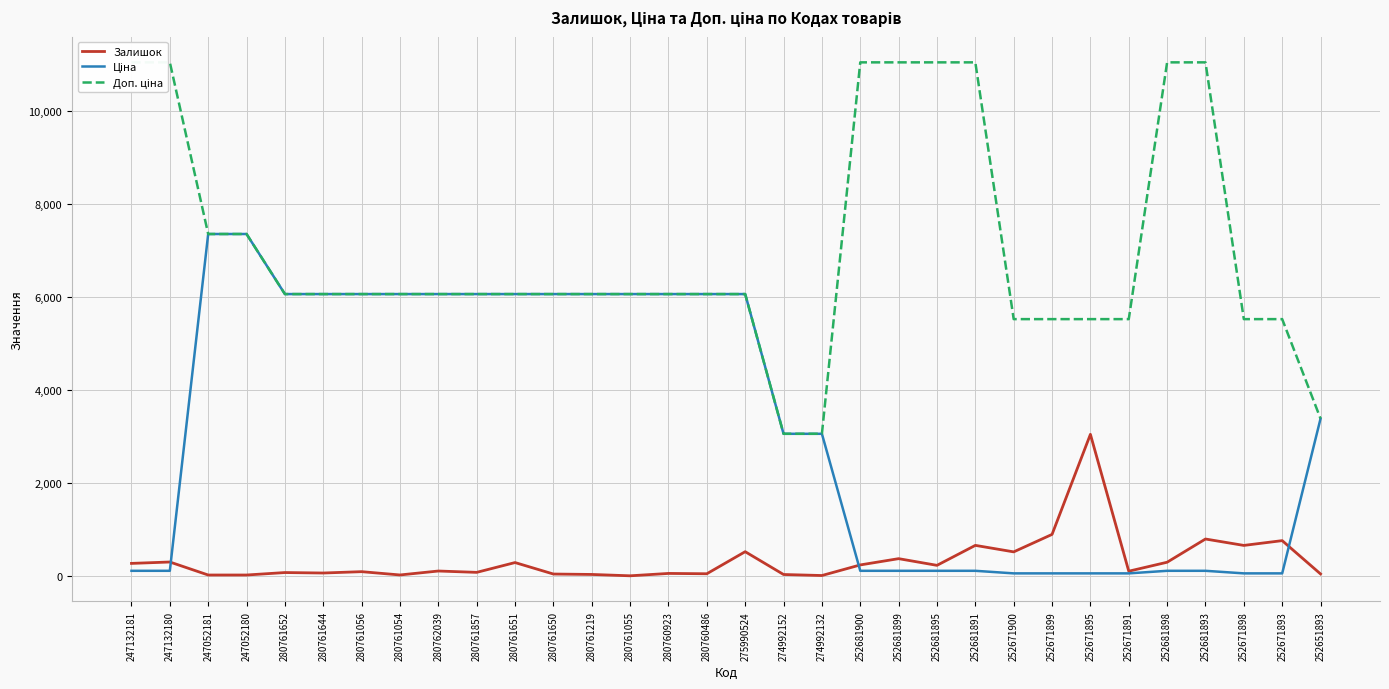

Reading left to right, list all the values displayed in this chart.

Залишок: 247132181=270.0	247132180=300.0	247052181=20.0	247052180=20.0	280761652=73.0	280761644=63.0	280761056=92.0	280761054=21.0	280762039=106.0	280761857=77.0	280761651=288.0	280761650=41.0	280761219=32.0	280761055=3.0	280760923=54.0	280760486=47.0	275990524=522.0	274992152=31.0	274992132=9.0	252681900=237.0	252681899=372.0	252681895=228.0	252681891=658.0	252671900=518.0	252671899=894.0	252671895=3048.0	252671891=102.0	252681898=295.0	252681893=795.0	252671898=657.0	252671893=760.0	252651893=43.0
Ціна: 247132181=110.5	247132180=110.5	247052181=7360.2	247052180=7360.2	280761652=6067.2	280761644=6067.2	280761056=6067.2	280761054=6067.2	280762039=6067.2	280761857=6067.2	280761651=6067.2	280761650=6067.2	280761219=6067.2	280761055=6067.2	280760923=6067.2	280760486=6067.2	275990524=6067.2	274992152=3059.7	274992132=3059.7	252681900=110.5	252681899=110.5	252681895=110.5	252681891=110.5	252671900=55.3	252671899=55.3	252671895=55.3	252671891=55.3	252681898=110.5	252681893=110.5	252671898=55.3	252671893=55.3	252651893=3385.7
Доп. ціна: 247132181=11055.0	247132180=11055.0	247052181=7360.2	247052180=7360.2	280761652=6067.2	280761644=6067.2	280761056=6067.2	280761054=6067.2	280762039=6067.2	280761857=6067.2	280761651=6067.2	280761650=6067.2	280761219=6067.2	280761055=6067.2	280760923=6067.2	280760486=6067.2	275990524=6067.2	274992152=3060.0	274992132=3060.0	252681900=11055.0	252681899=11055.0	252681895=11055.0	252681891=11055.0	252671900=5528.0	252671899=5528.0	252671895=5528.0	252671891=5528.0	252681898=11055.0	252681893=11055.0	252671898=5528.0	252671893=5528.0	252651893=3386.0